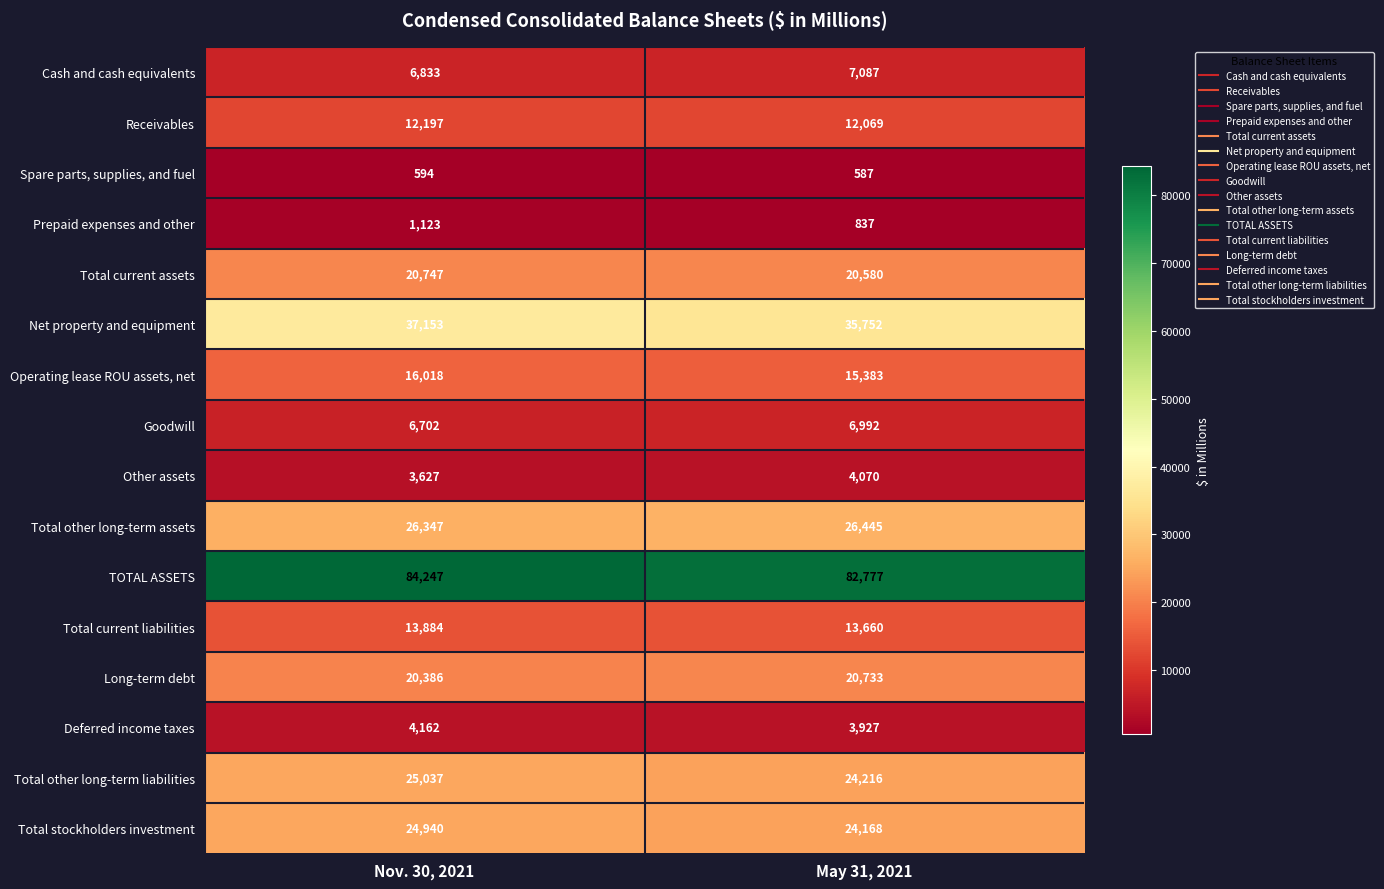

How many distinct data groups are displayed?

16